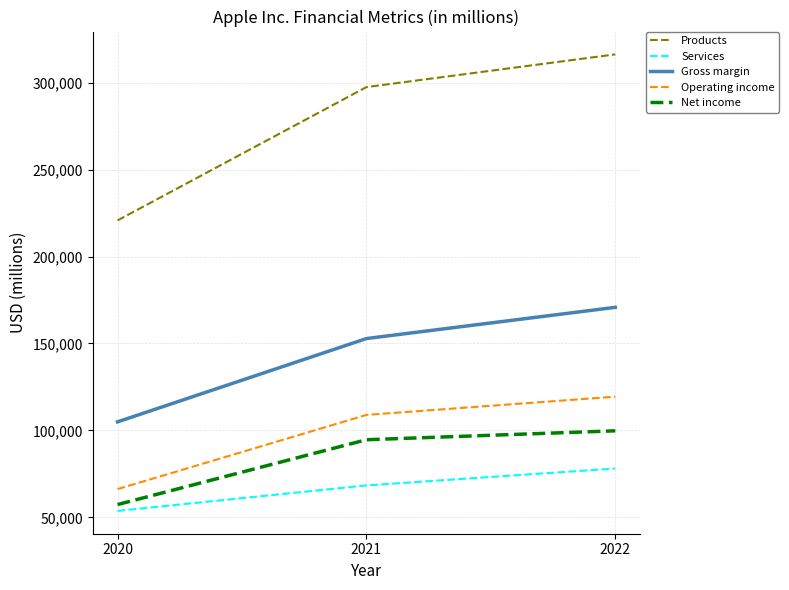

What is the average value of the Net income series?

83965